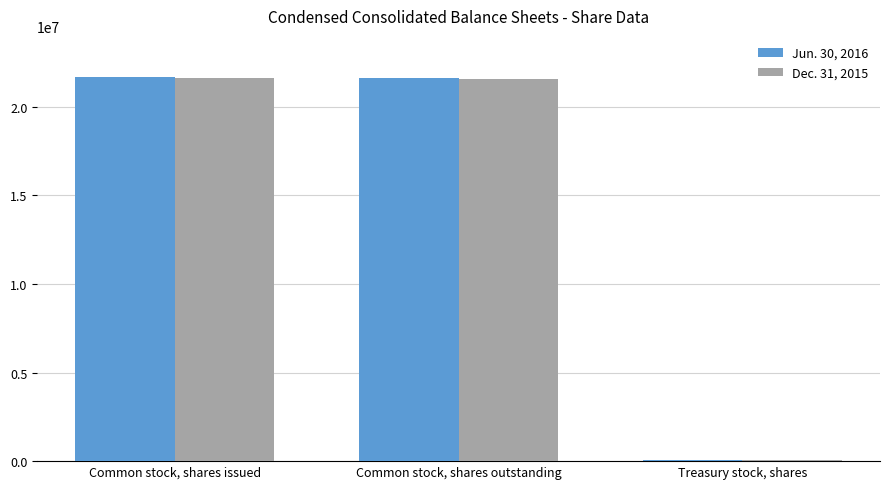

What is the total value across all series at Common stock, shares outstanding?

43203214